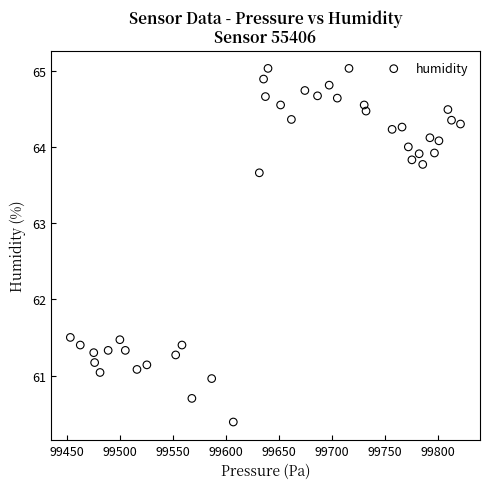

What is the range of X values (max minus min)?

368.2